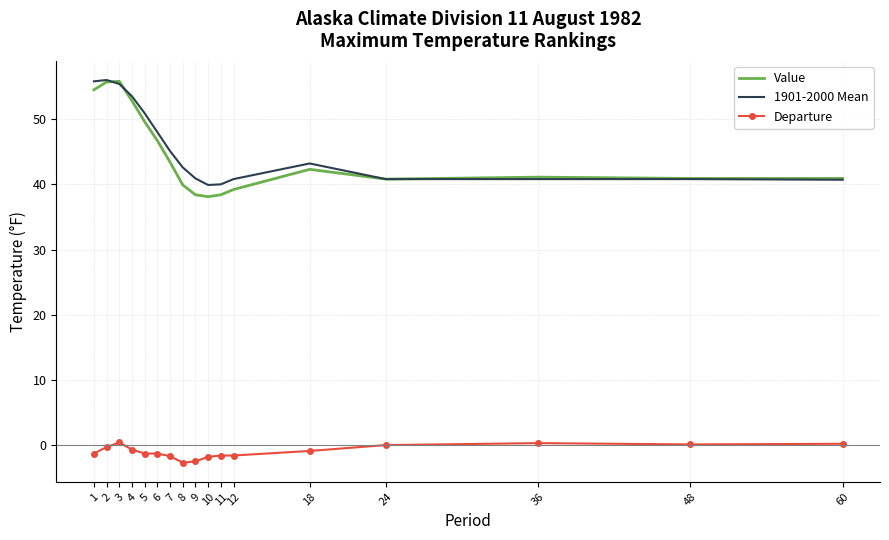

What is the sum of all Departure values?

-16.7